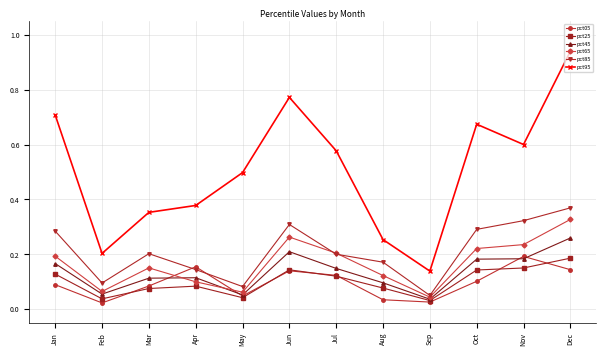

True or false: pct85 and pct95 cross at least once.

False